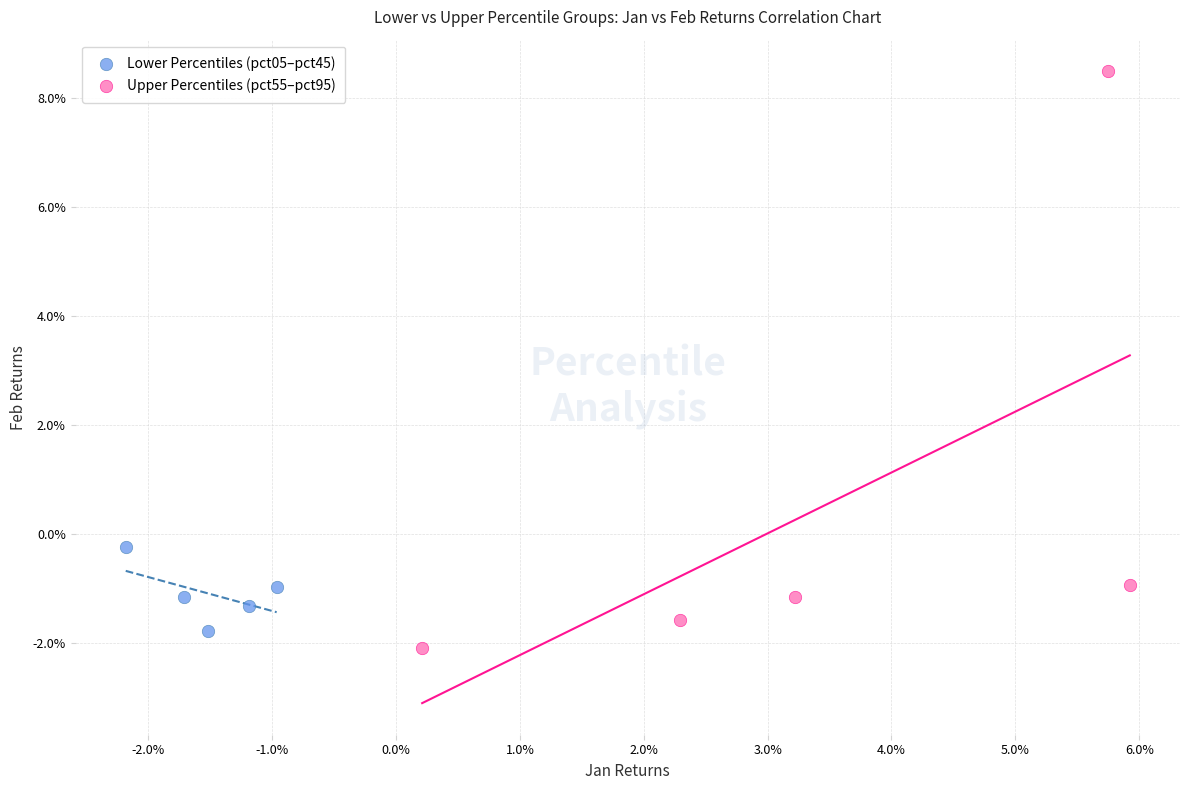

What are all the series names shown in the legend?

Lower Percentiles (pct05–pct45), Upper Percentiles (pct55–pct95)